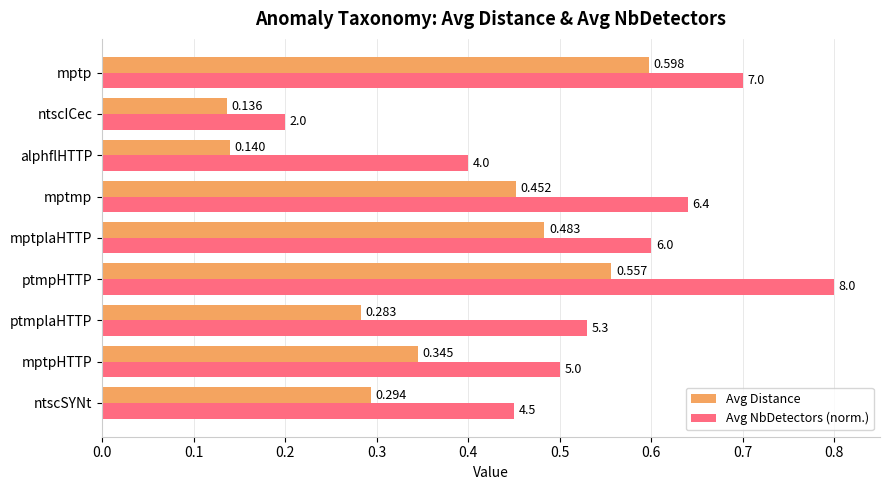

Which category has the lowest value in the Avg NbDetectors (norm.) series?

ntscICec